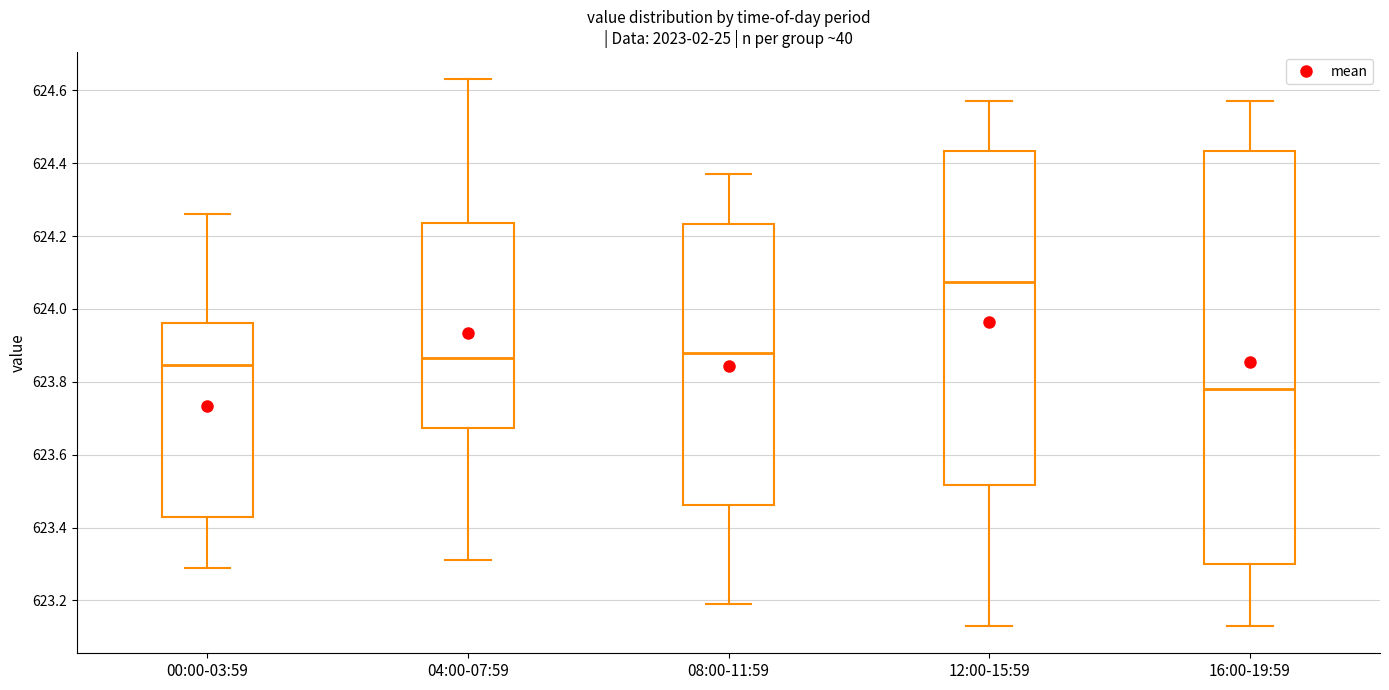

Comparing the boxes themselves (not the whiskers), which one is the tallest?

16:00-19:59